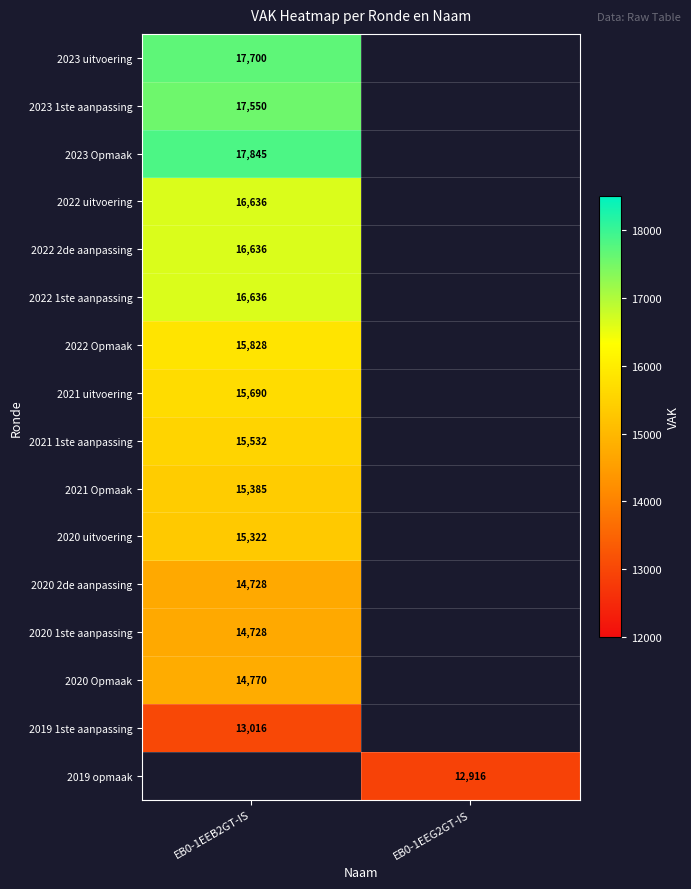

Count the number of data series in this chart.

16